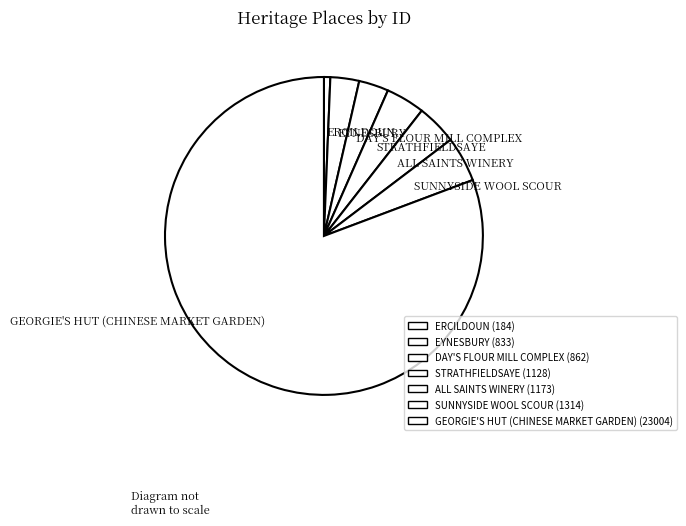

Which has a higher value, ERCILDOUN or ALL SAINTS WINERY?

ALL SAINTS WINERY